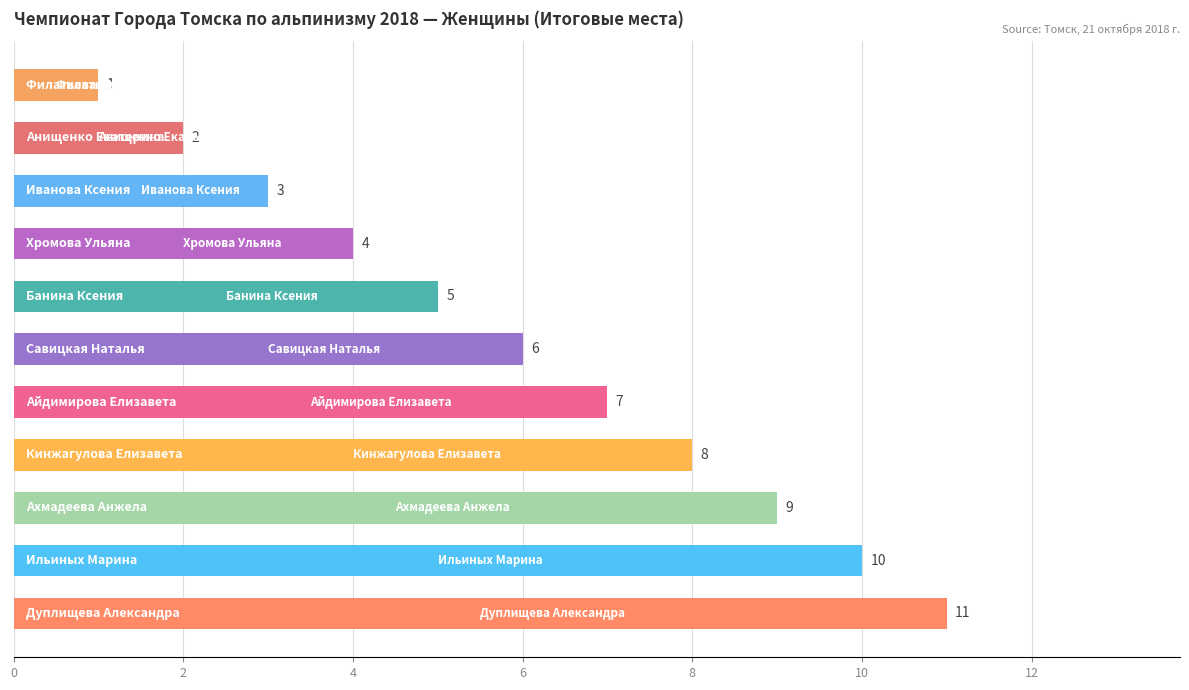

How many data points are less than 6?

5